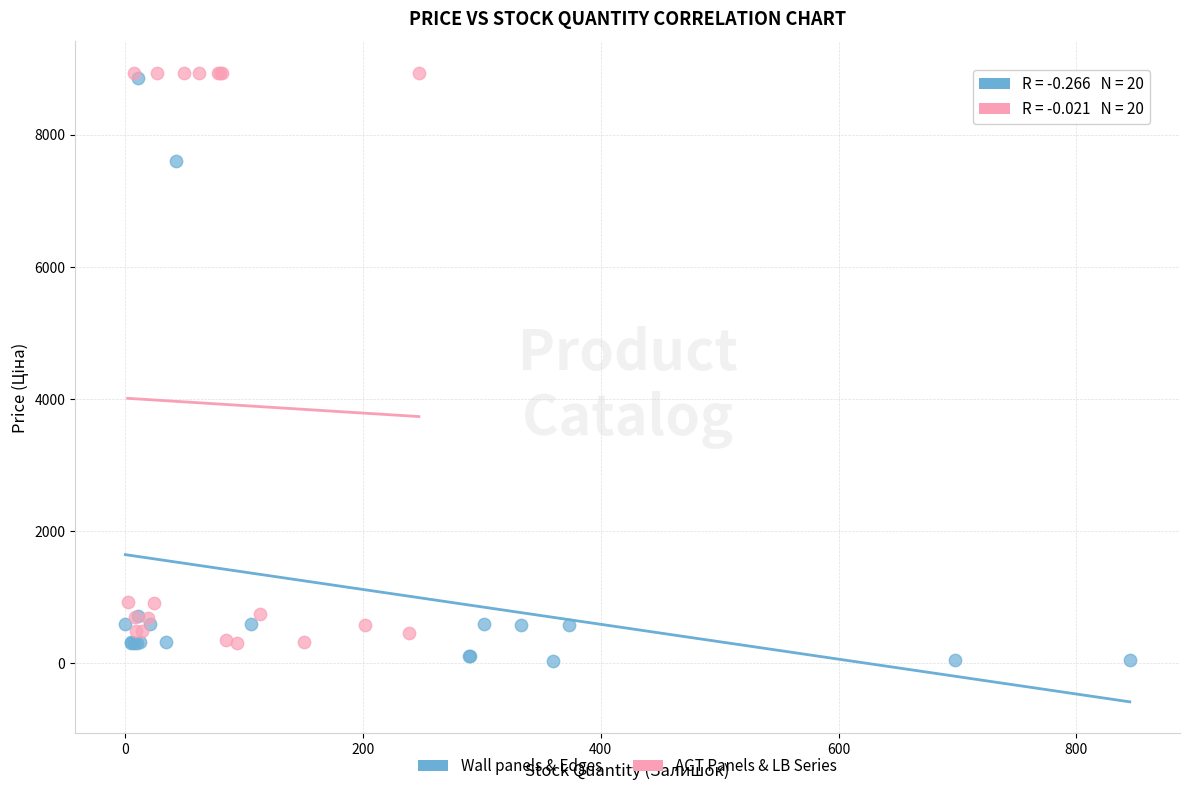

Which series has the widest spread of Y values?

Wall panels & Edges